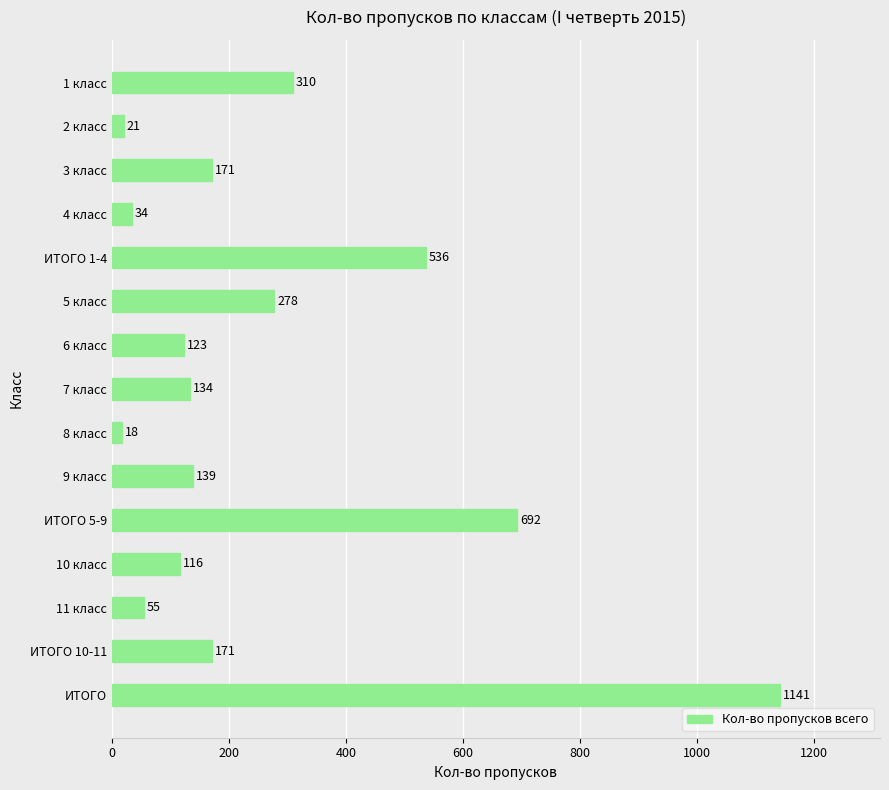

How many values are below 139?

7